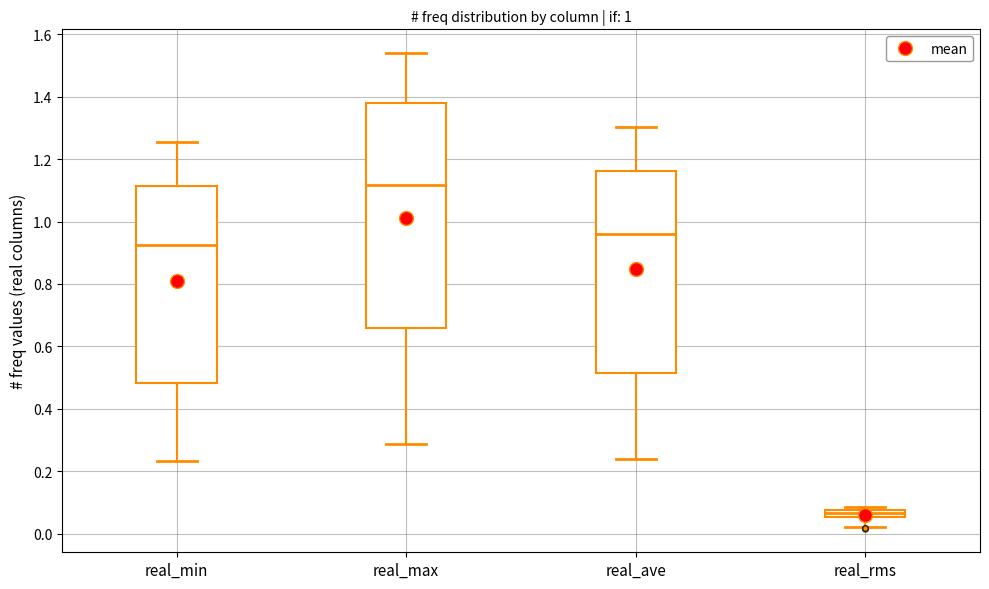

Which box is the tallest, from its lower edge to its upper edge?

real_max